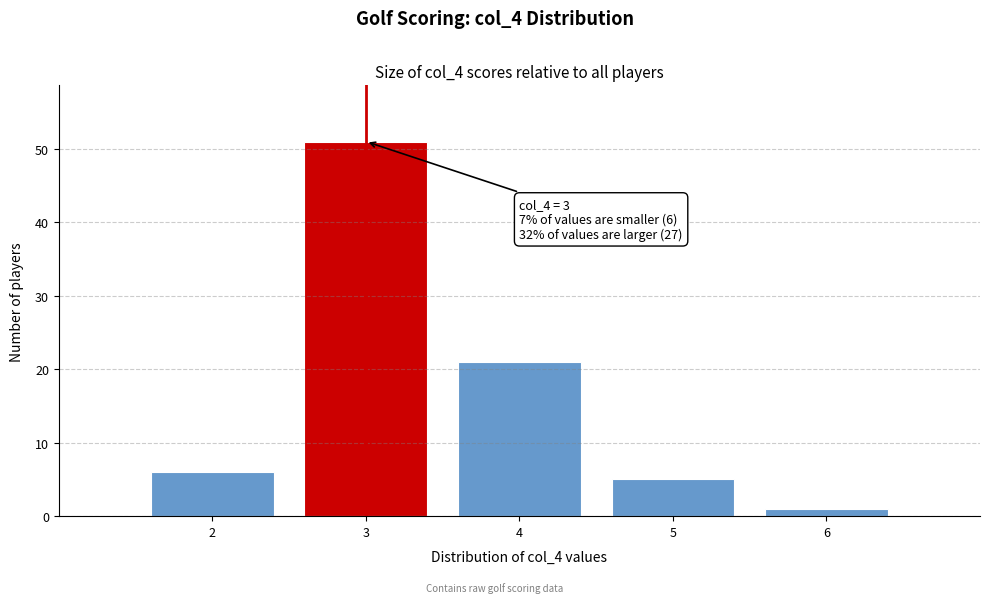

Which range on the x-axis has the tallest bar?

2.5 to 3.5